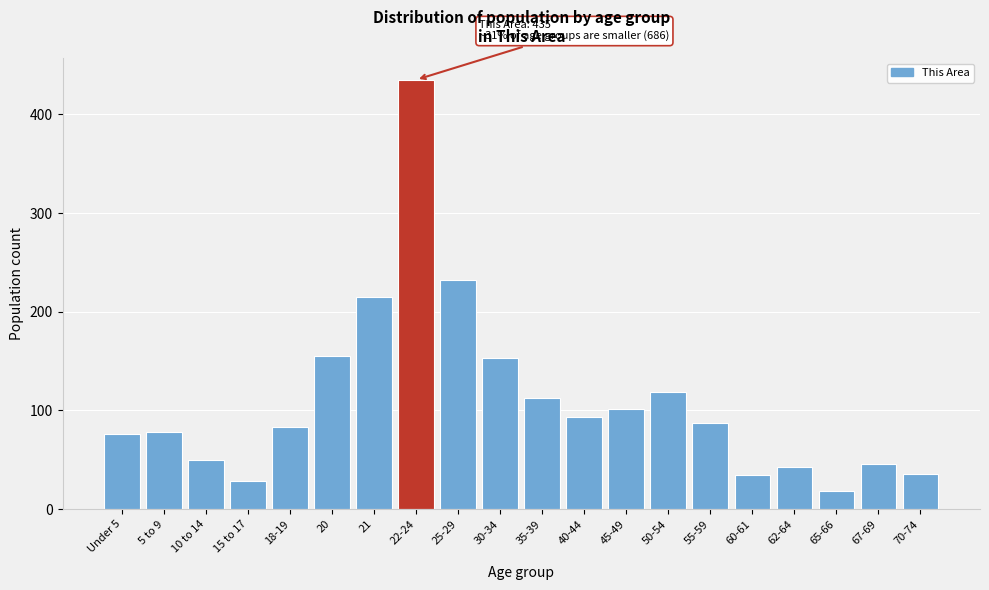

What is the change in value from 35-39 to 45-49?

-12